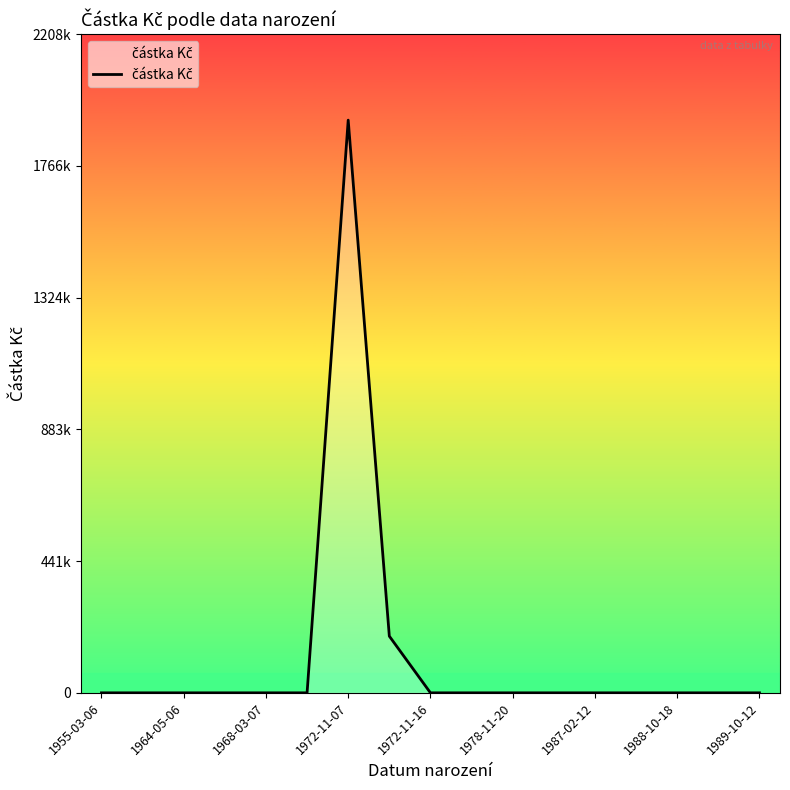

What is the average value?

124118